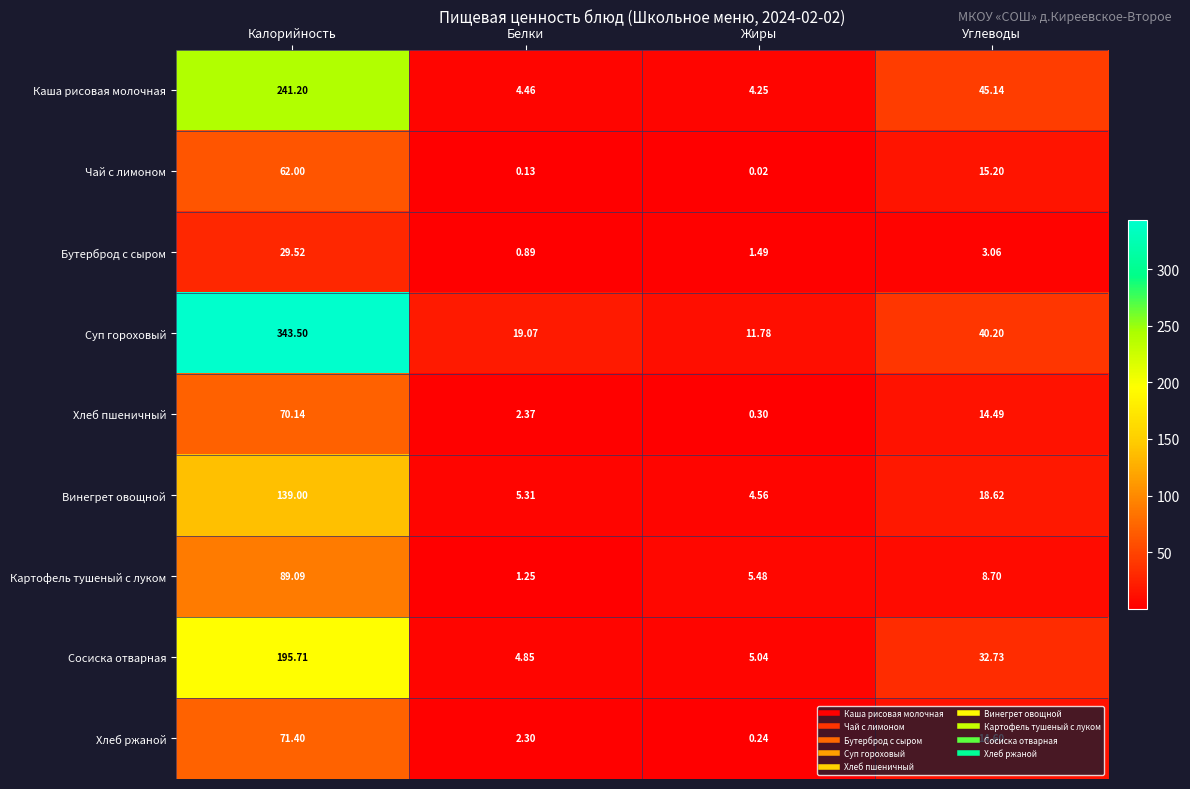

At how many categories does at least one series exceed 65?

1